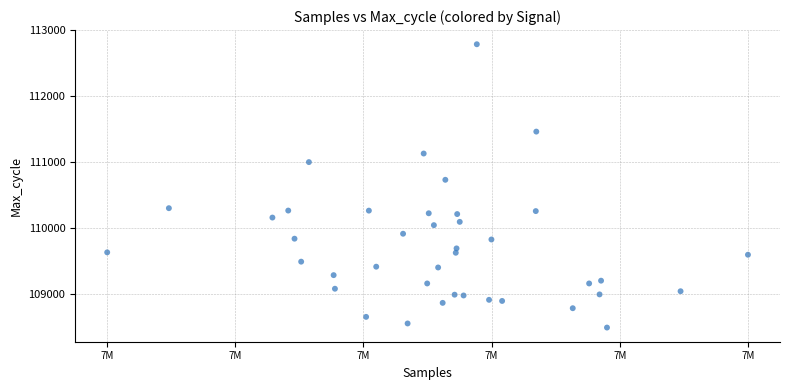

What Y value in the scatter plot is closest to 110642?

110735